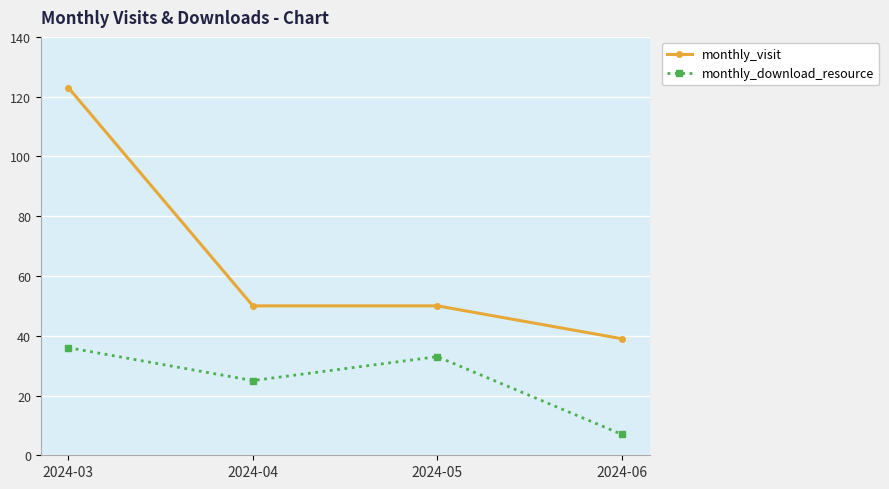

Reading left to right, what are all the values shown in this chart?

monthly_visit: 2024-03=123	2024-04=50	2024-05=50	2024-06=39
monthly_download_resource: 2024-03=36	2024-04=25	2024-05=33	2024-06=7